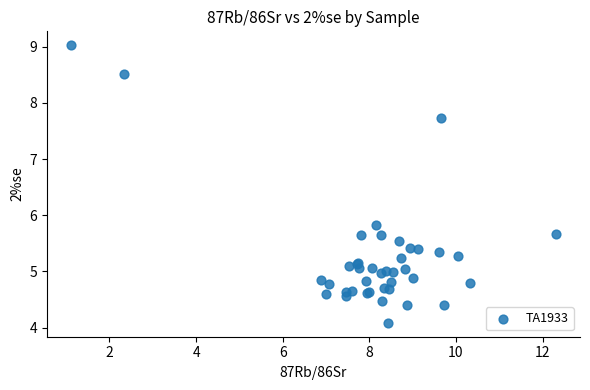

What Y value in the scatter plot is closest to 6?

5.8